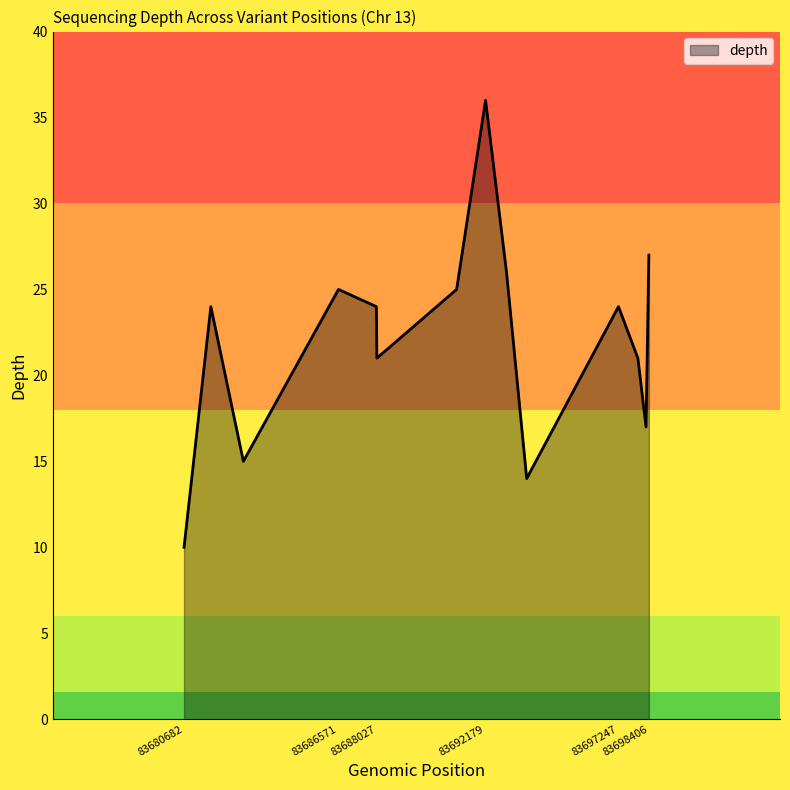

What is the maximum value shown in the chart?

36